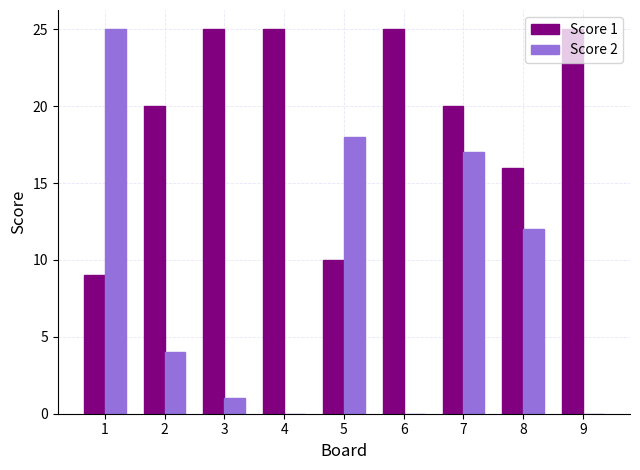

Is the value of Score 2 at 4 greater than the value of Score 1 at 1?

No